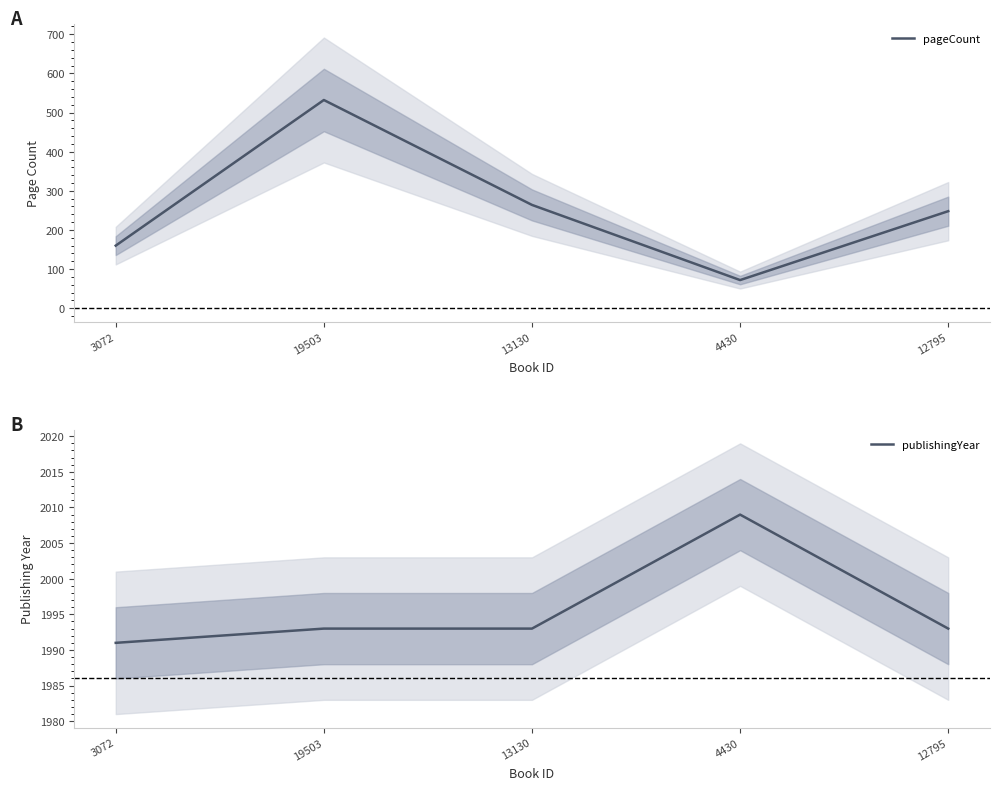

List the series in order of their overall mean, highest first.

publishingYear, pageCount